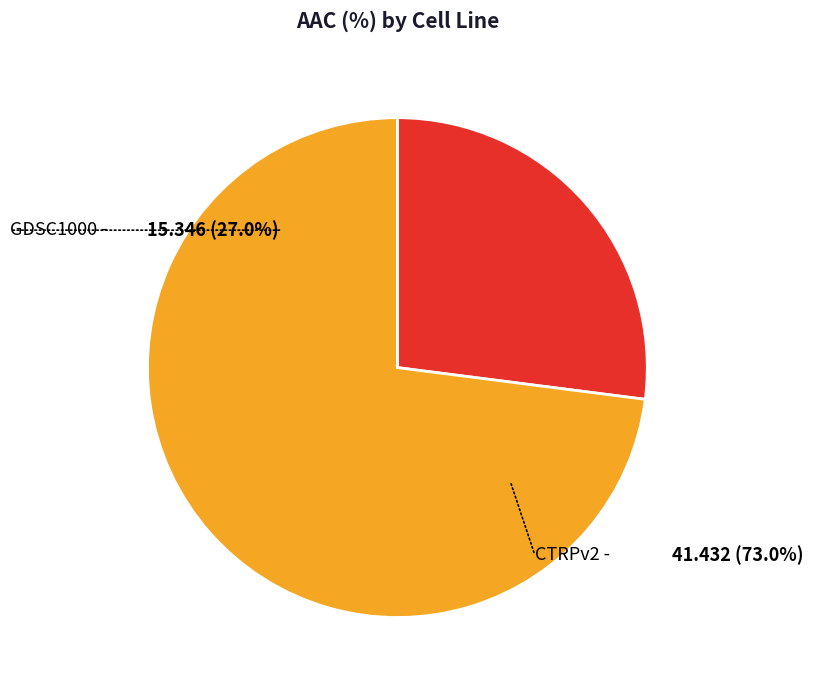

What is the change in value from GDSC1000 to CTRPv2?

+26.1